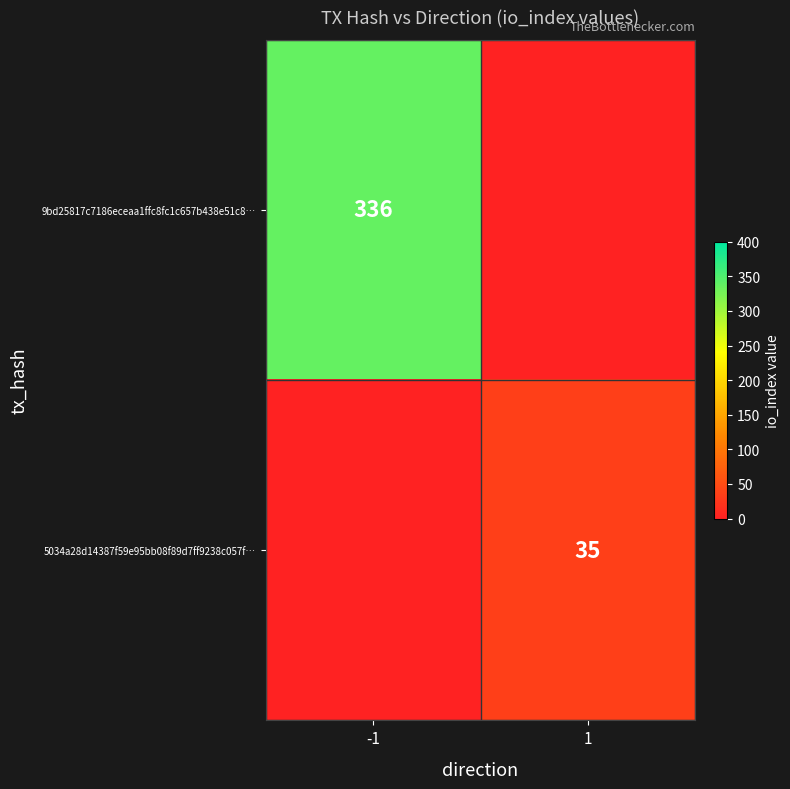

The value of 9bd25817c7186eceaa1ffc8fc1c657b438e51c8… at -1 is 336. True or false?

True